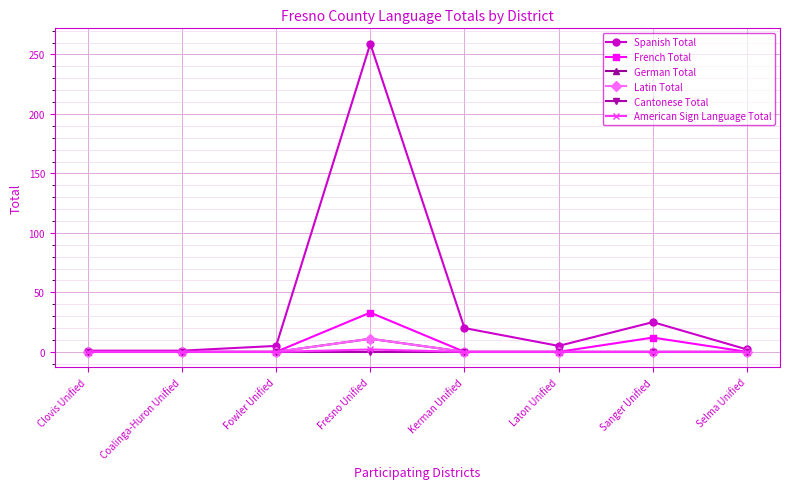

What position from the left is Coalinga-Huron Unified?

2